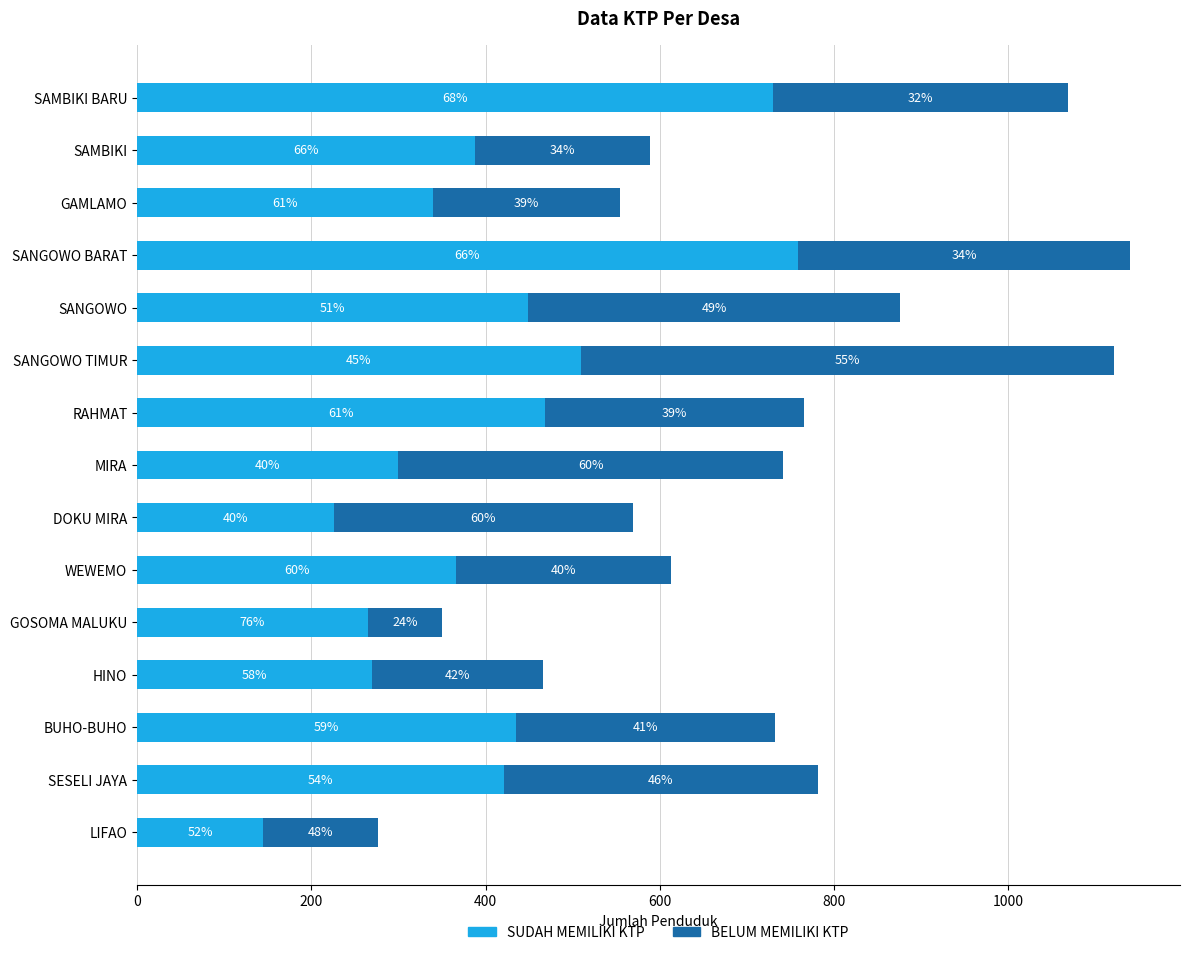

Reading right to left, extract all data points from this chart.

SUDAH MEMILIKI KTP: 145	421	435	270	265	366	226	300	468	509	449	758	340	388	730
BELUM MEMILIKI KTP: 132	360	297	196	85	247	343	441	298	612	427	382	214	201	338